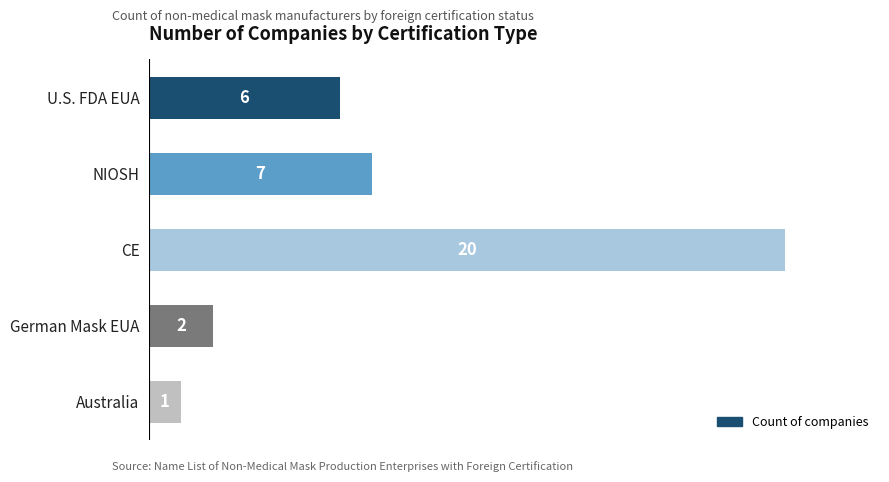

Which label corresponds to the largest value in the chart?

CE